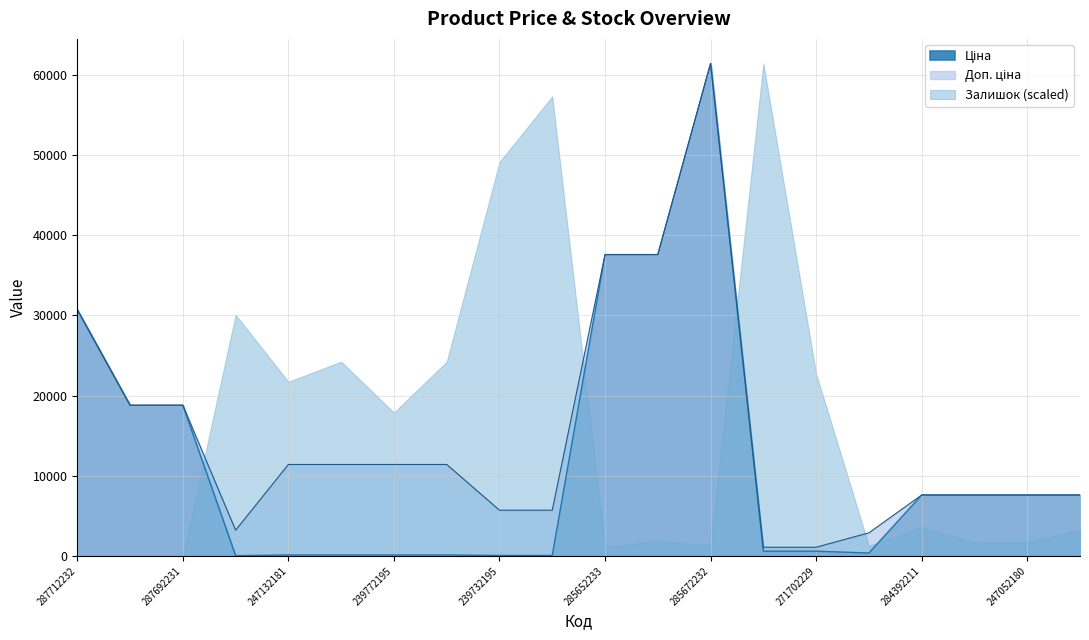

What is the value of the Доп. ціна point at the 9th from the left?

5705.0